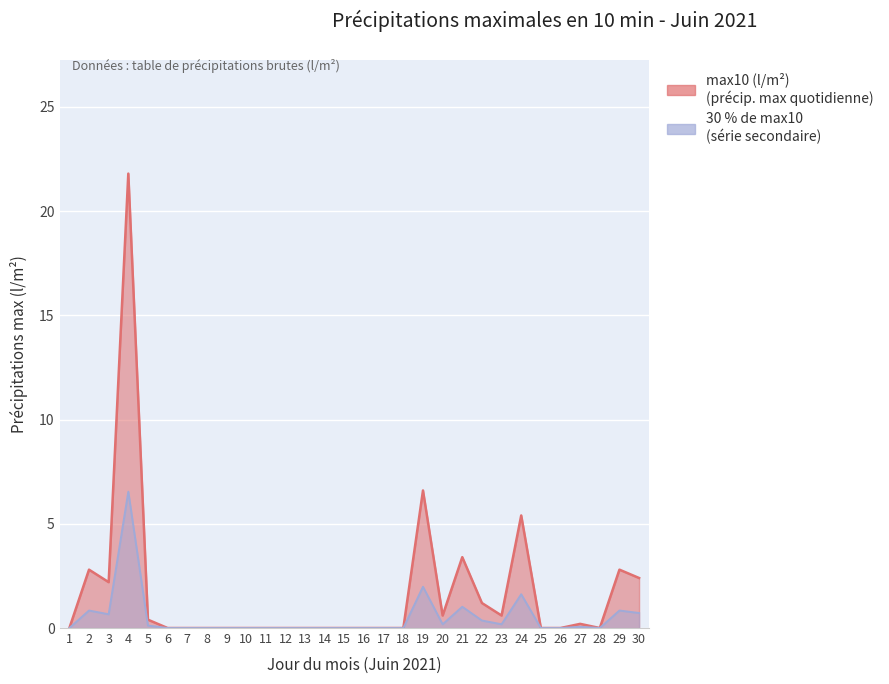

What is the difference between the maximum and minimum values?

21.8